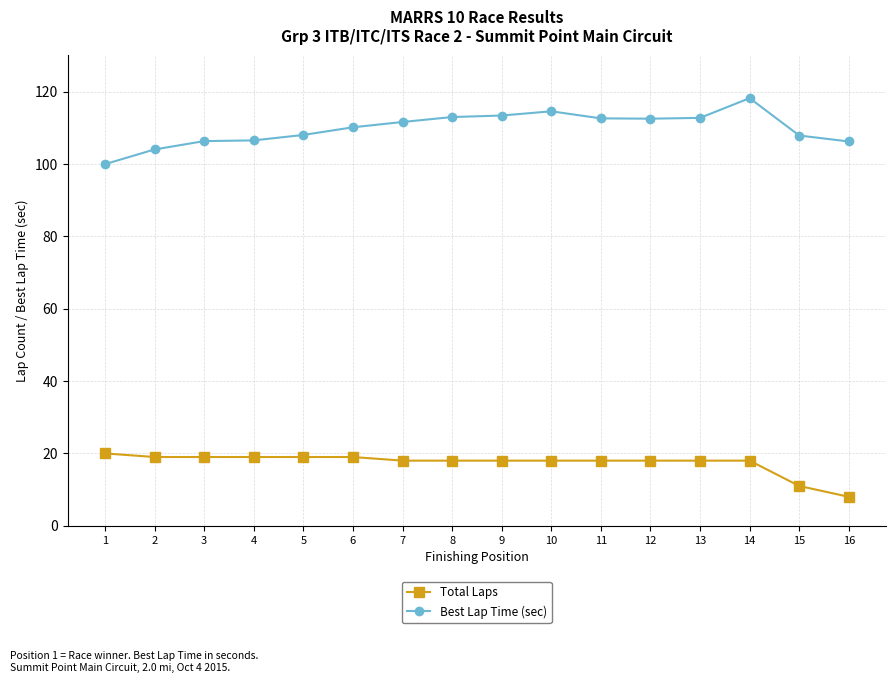

What is the sum of the Best Lap Time (sec) values at 12 and 7?

224.1